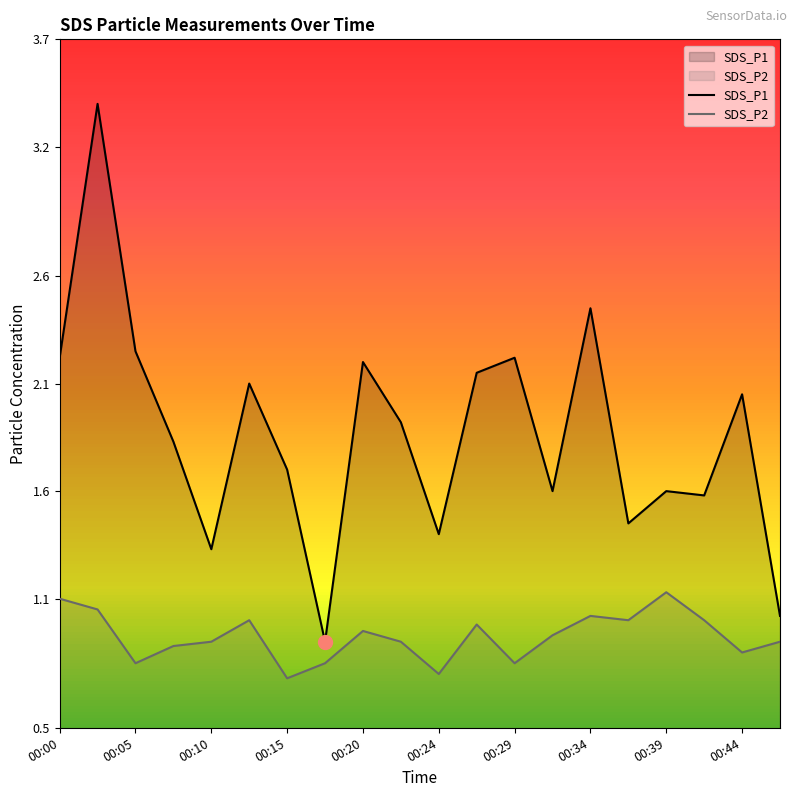

List the series in order of their overall mean, highest first.

SDS_P1, SDS_P2